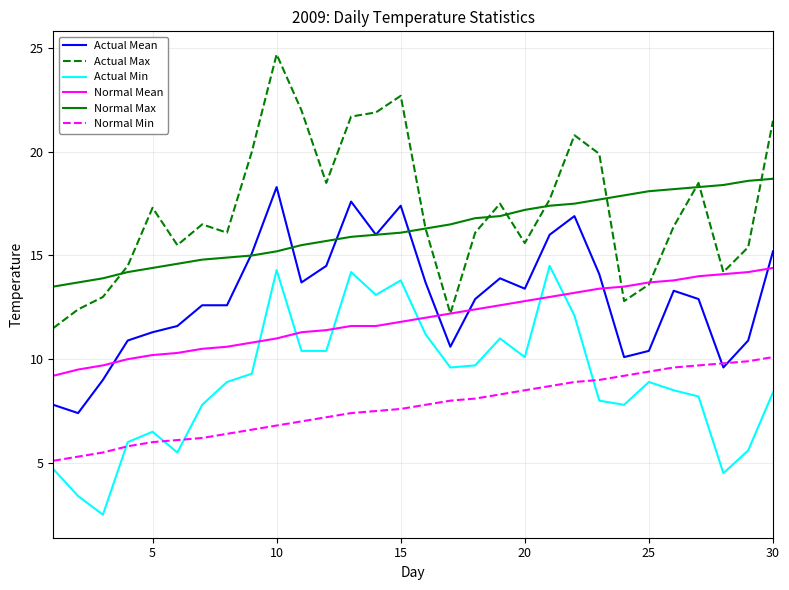

How many times do Actual Mean and Normal Mean cross each other?

5